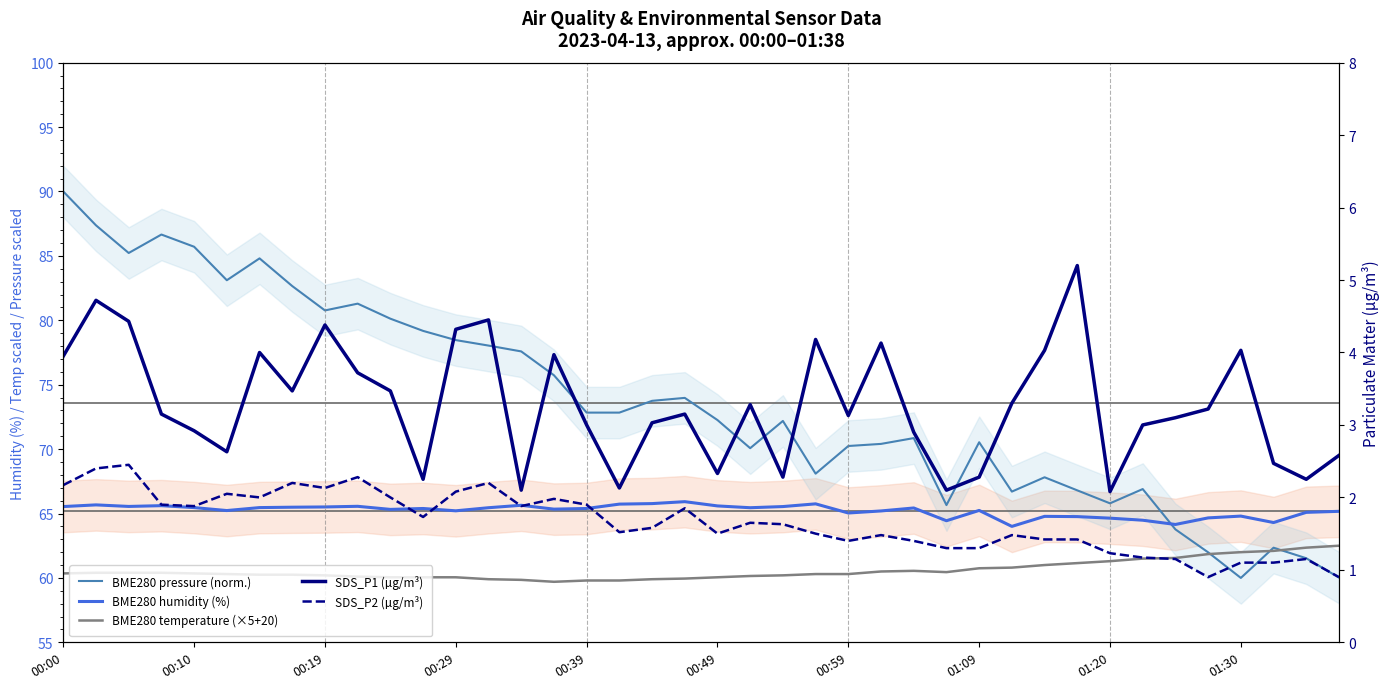

The value of SDS_P1 (µg/m³) at 33 is 3.0. True or false?

True